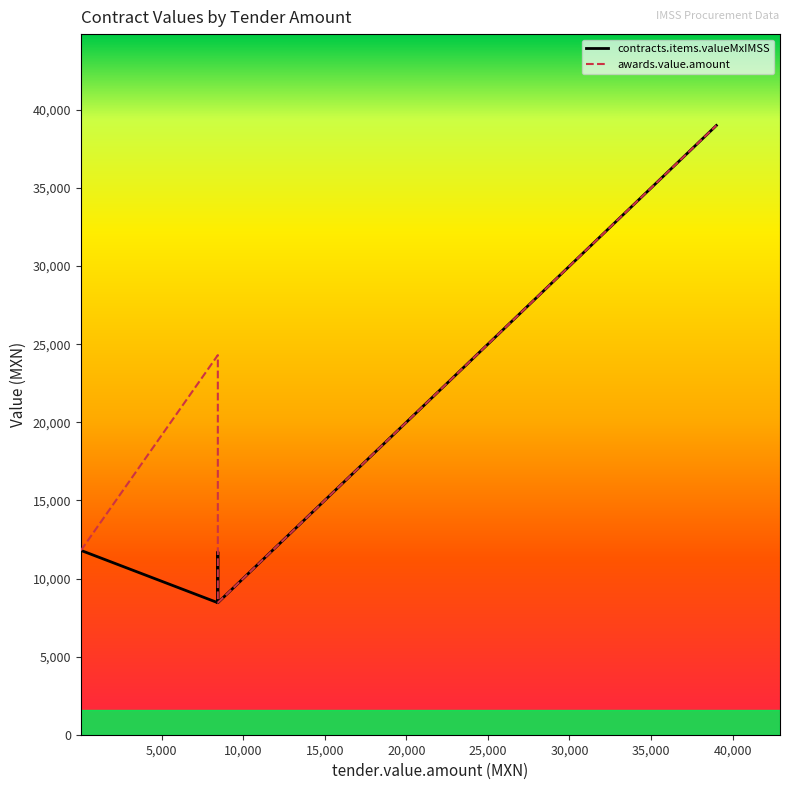

What is the total value across all series at 27284?

54568